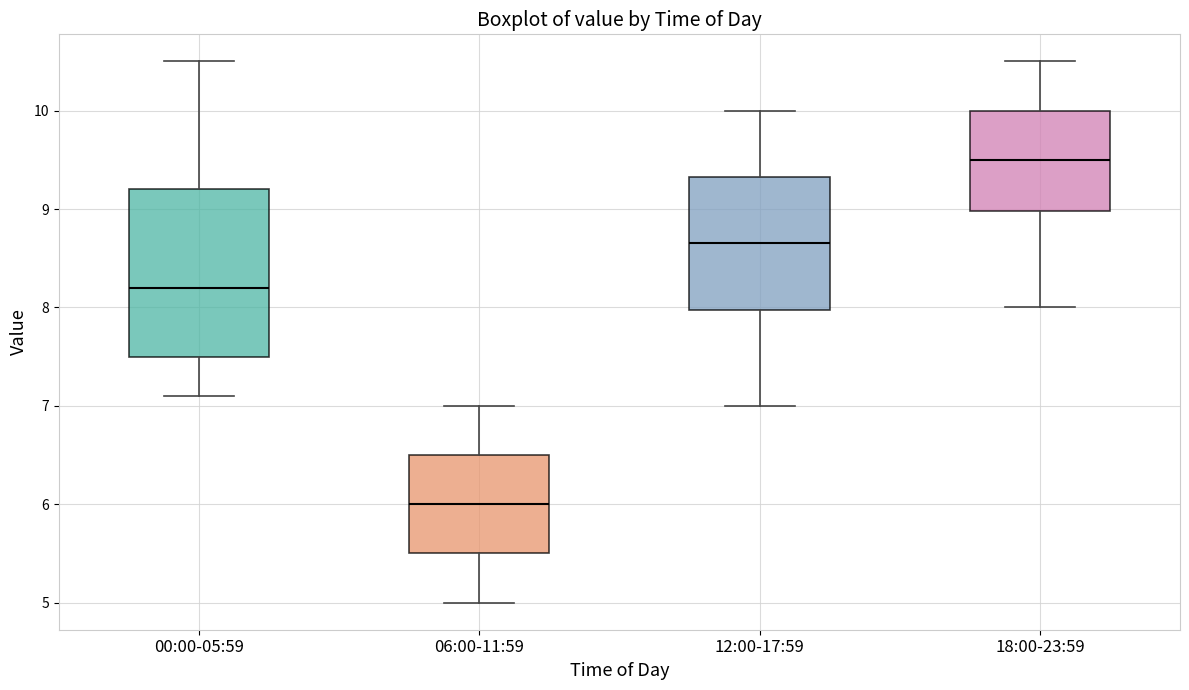

Which box is the tallest, from its lower edge to its upper edge?

00:00-05:59